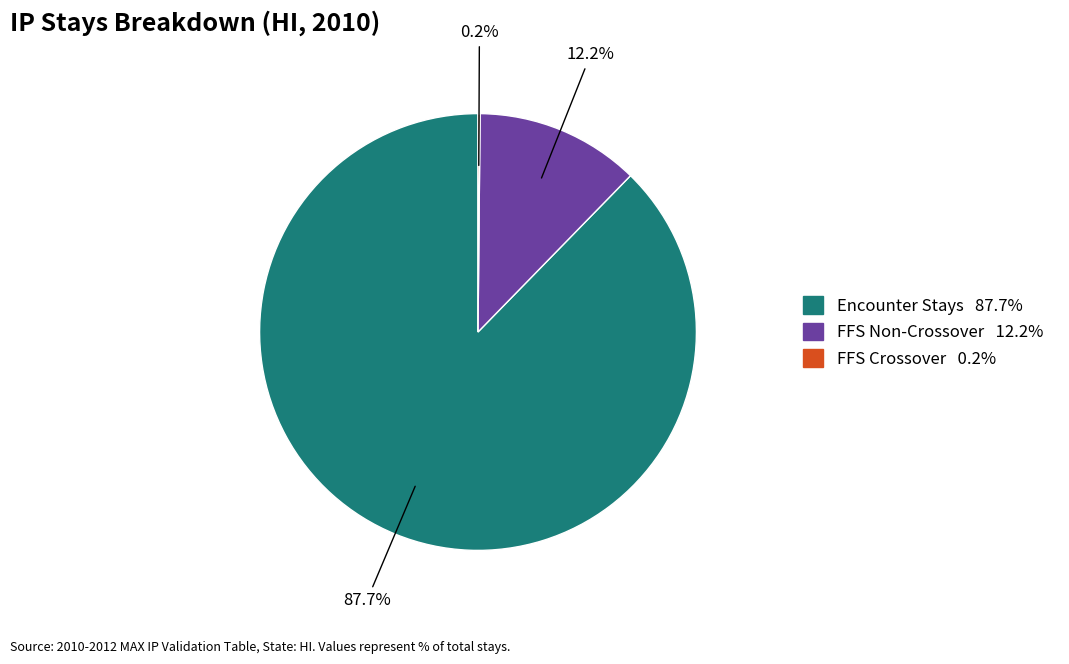

Does any single category account for the majority?

Yes